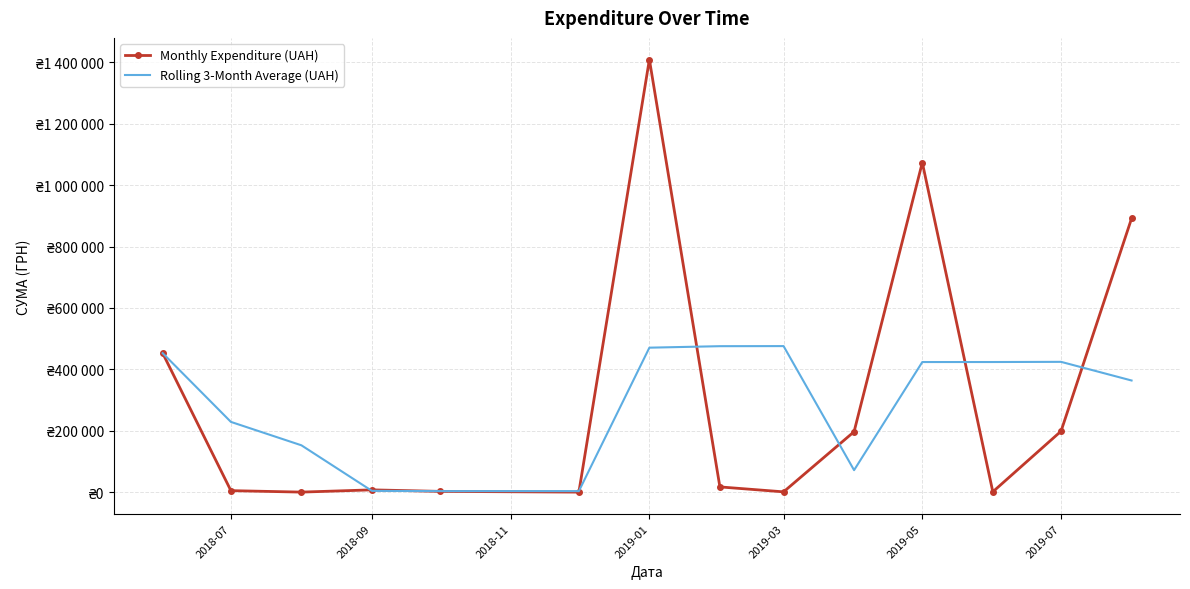

What are all the series names shown in the legend?

Monthly Expenditure (UAH), Rolling 3-Month Average (UAH)